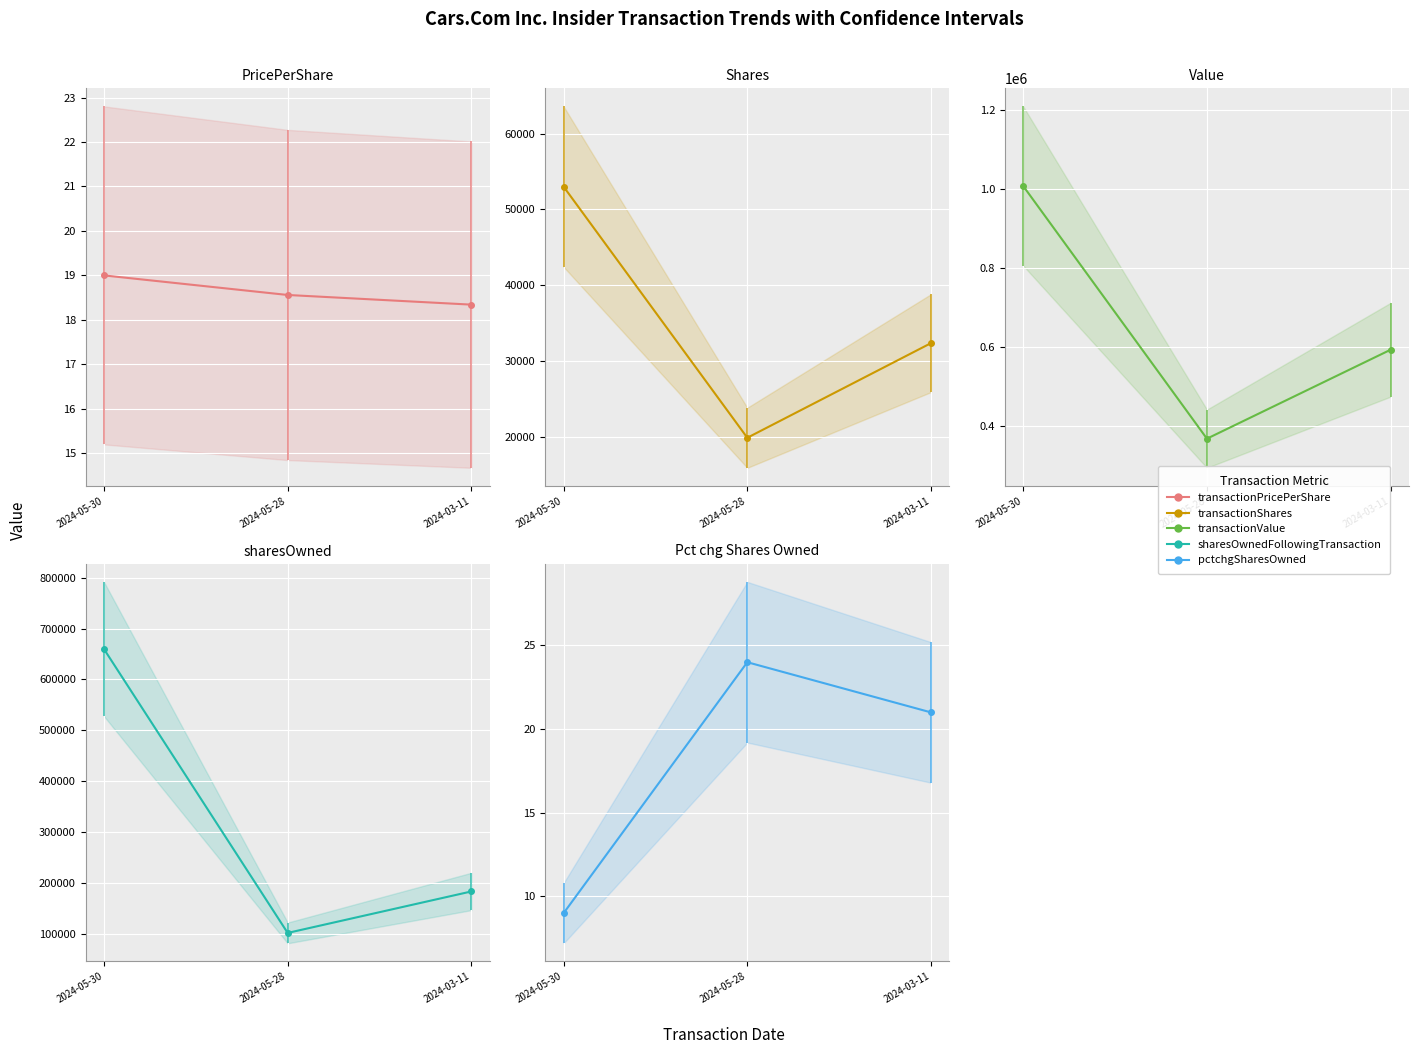

Is the value of sharesOwnedFollowingTransaction at 2024-05-28 greater than the value of transactionShares at 2024-05-30?

Yes